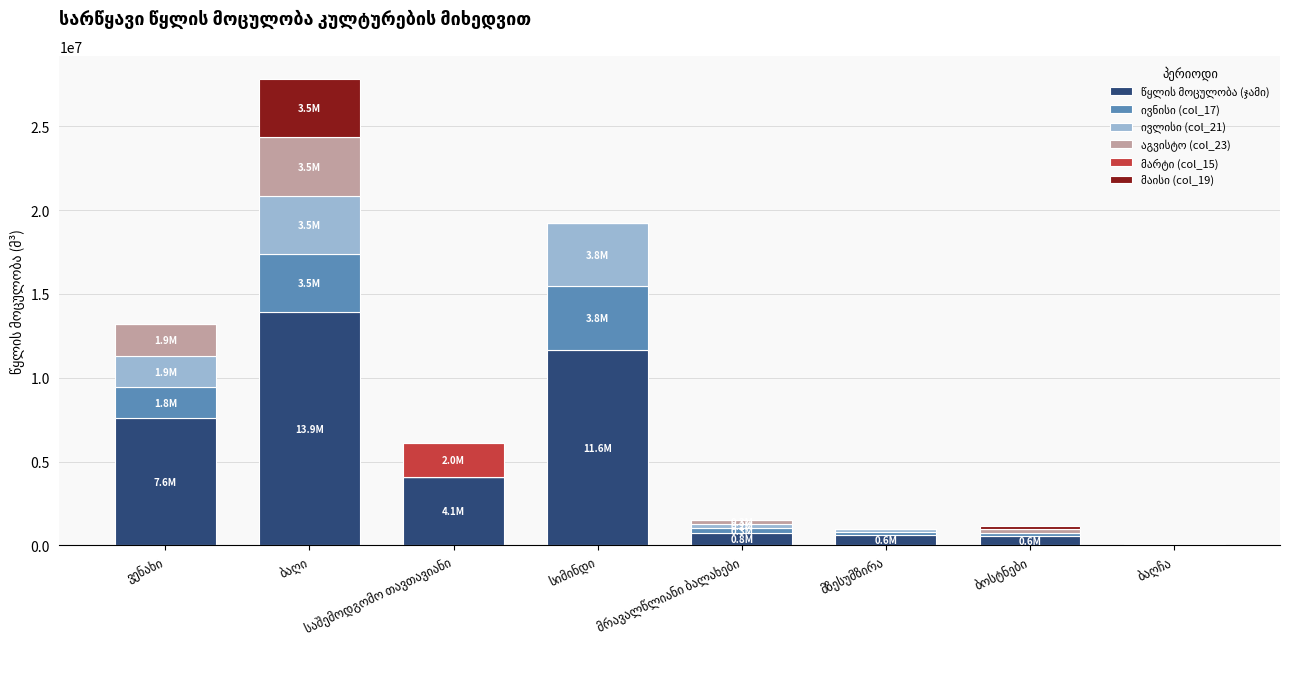

Are the bars grouped side by side (vs. stacked)?

No